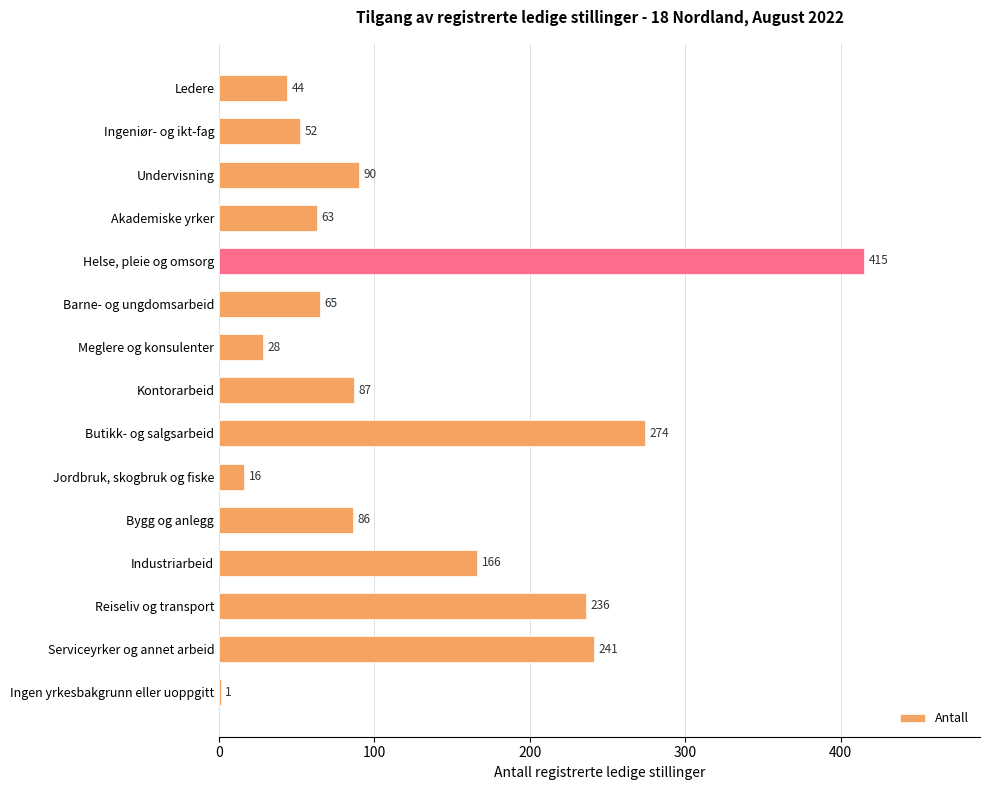

What is the sum of all values?

1864